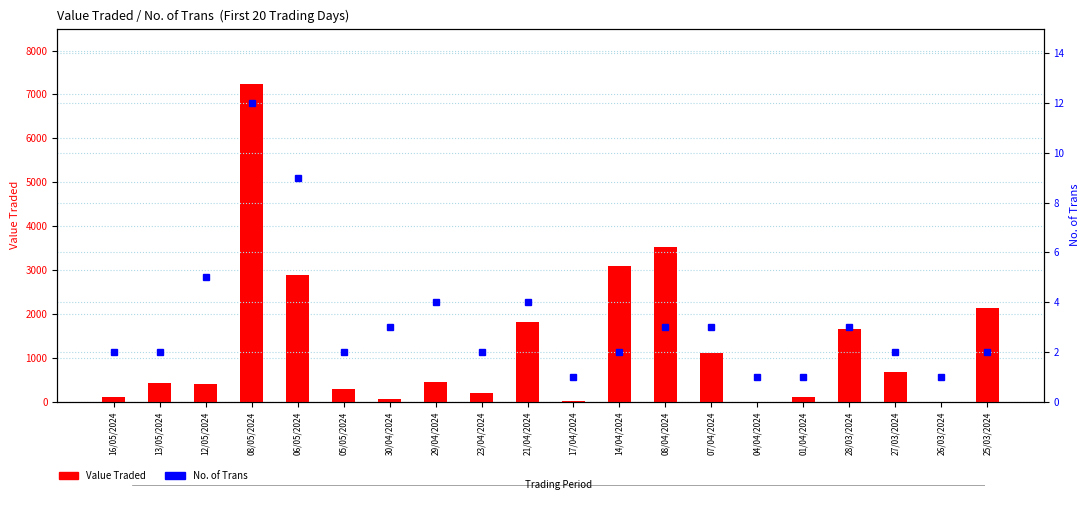

At which category is the sum across all series the highest?

08/05/2024